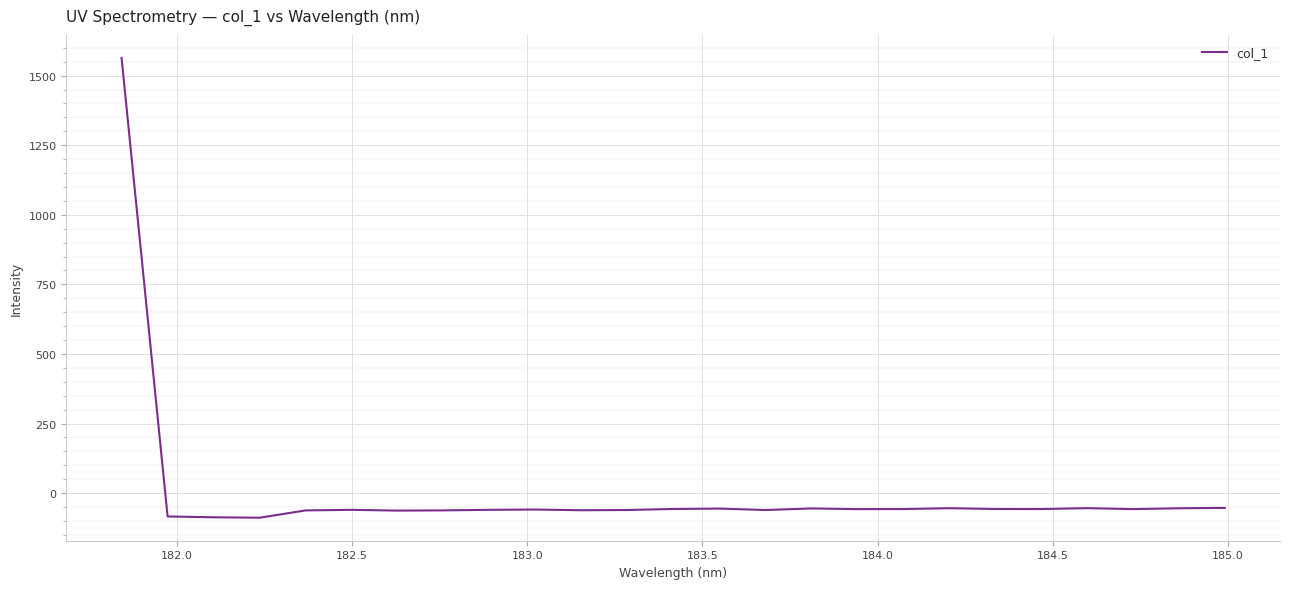

What is the difference between the maximum and minimum values?

1652.3